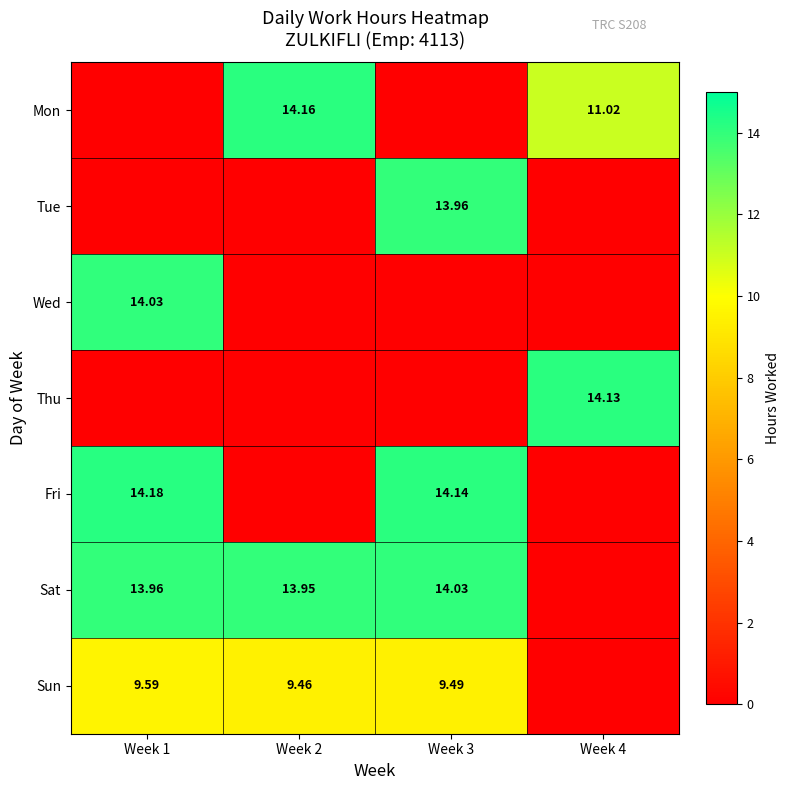

True or false: Wed has a value of -6.0 at Week 4.

False